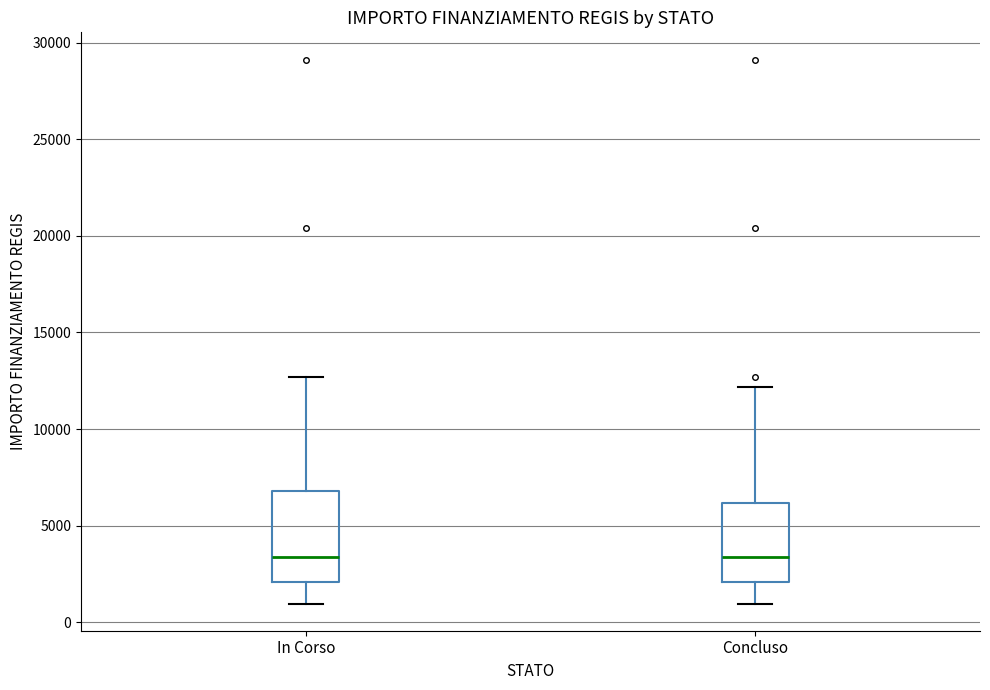

Reading left to right, transcribe this box plot: for each box, give where its median line is, the range the box spans, and where its two whiskers end, as read against the y-axis. The values are not printed on the chart, so give them approximately, as read against the axis.

In Corso: median 3500, box 2000 to 7000, whiskers 1000 to 12500
Concluso: median 3500, box 2000 to 6000, whiskers 1000 to 12000